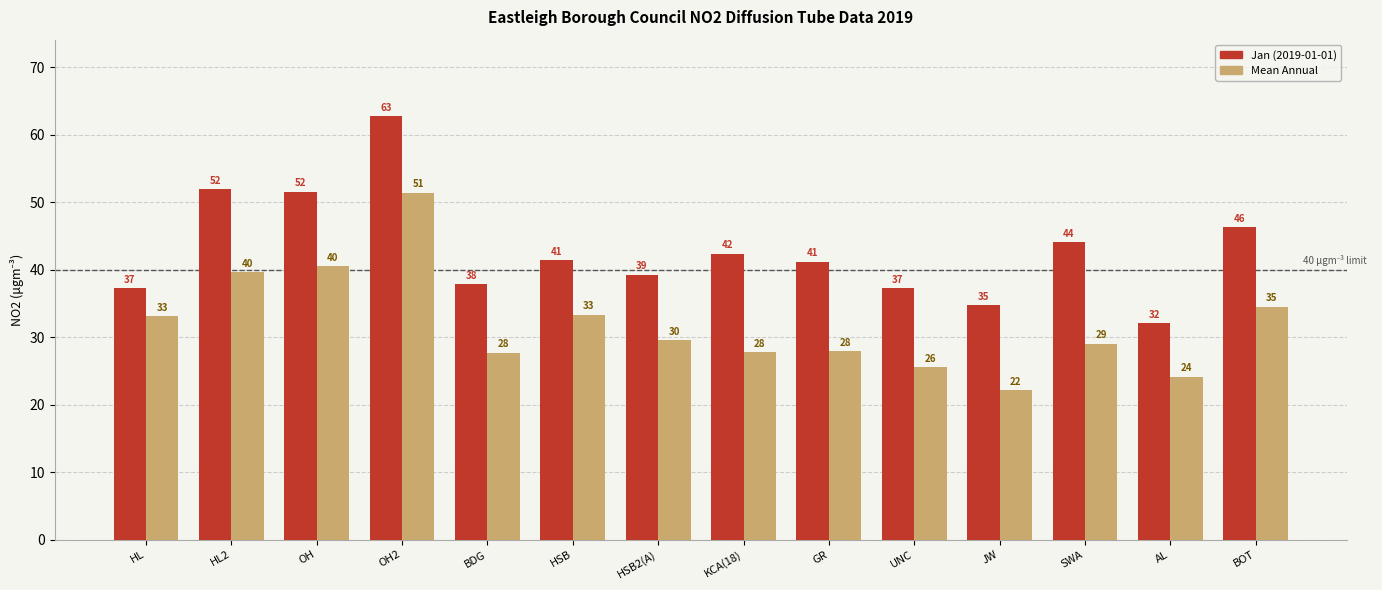

At which label does Jan (2019-01-01) first exceed 41?

HL2